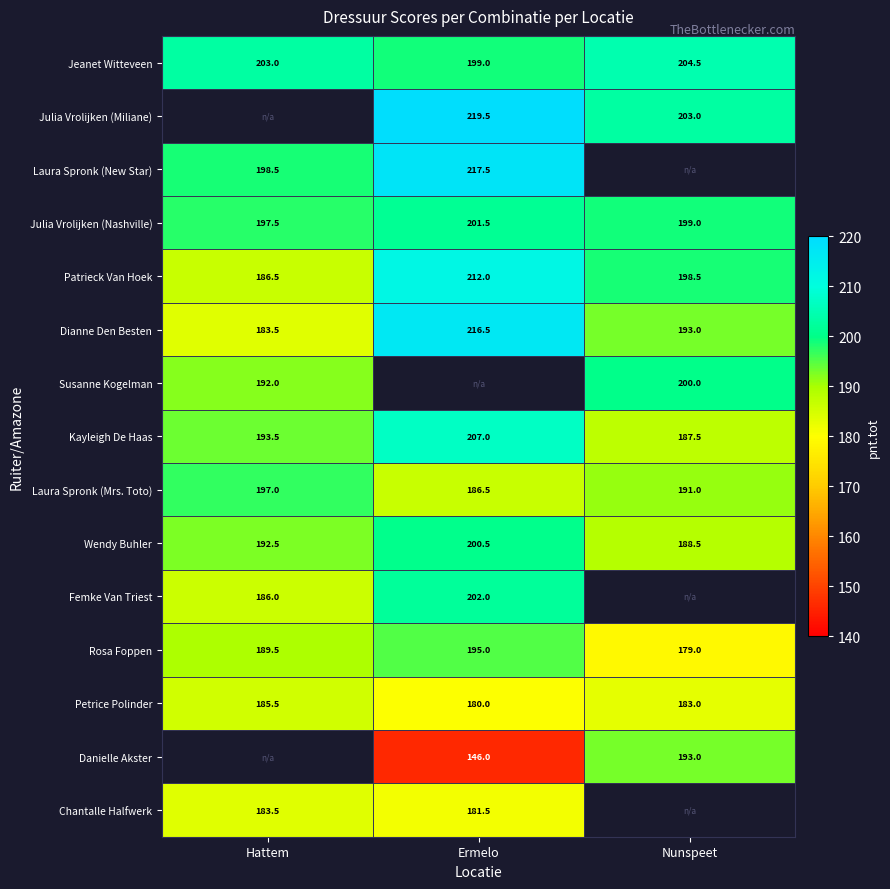

At which label does Patrieck Van Hoek reach its minimum?

Hattem